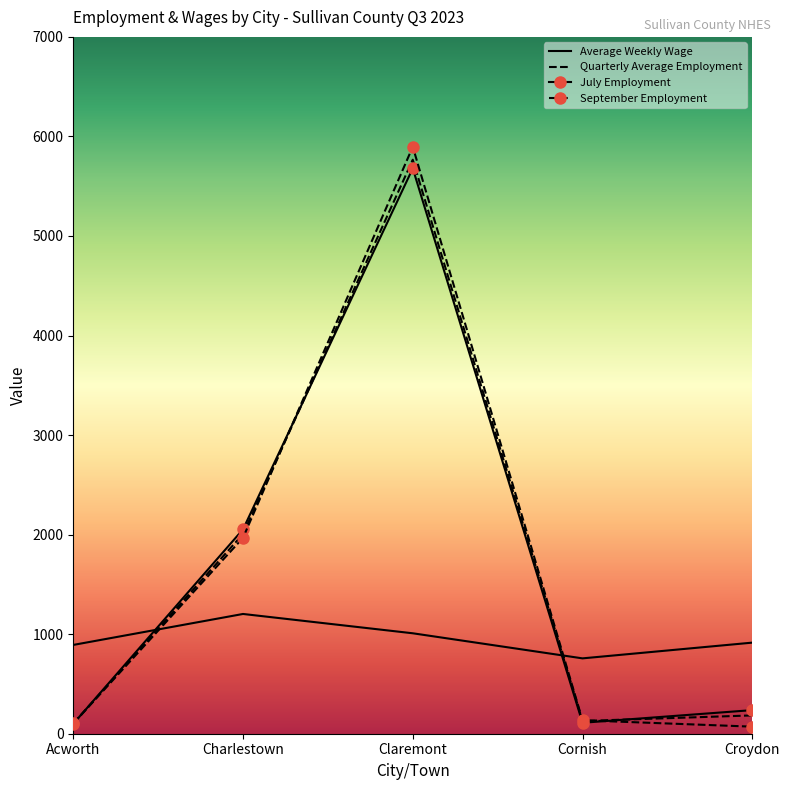

True or false: September Employment has a value of 9385 at Claremont.

False